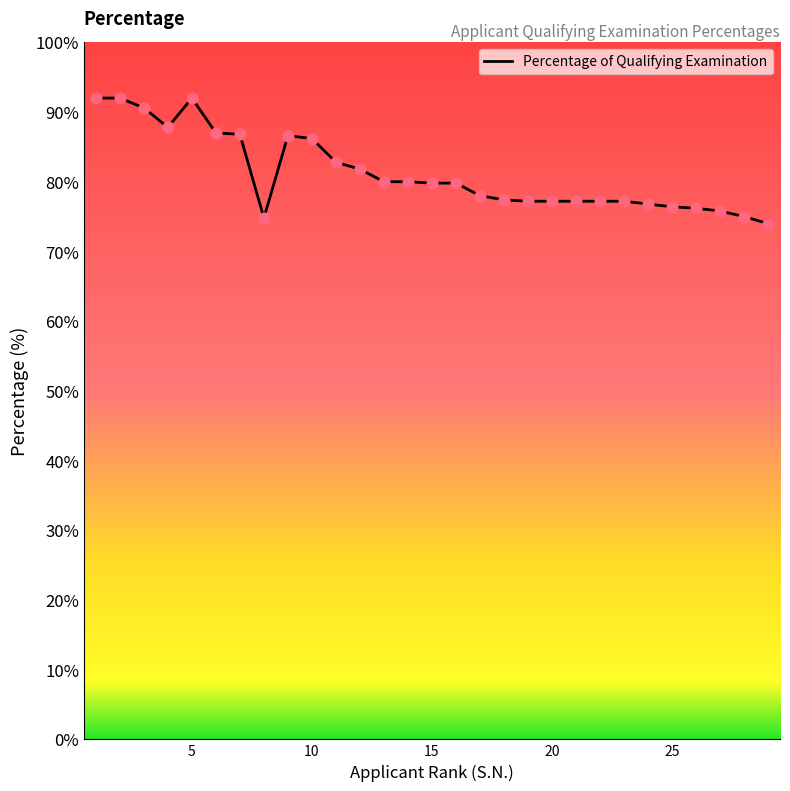

What is the difference between the maximum and minimum values?

18.0